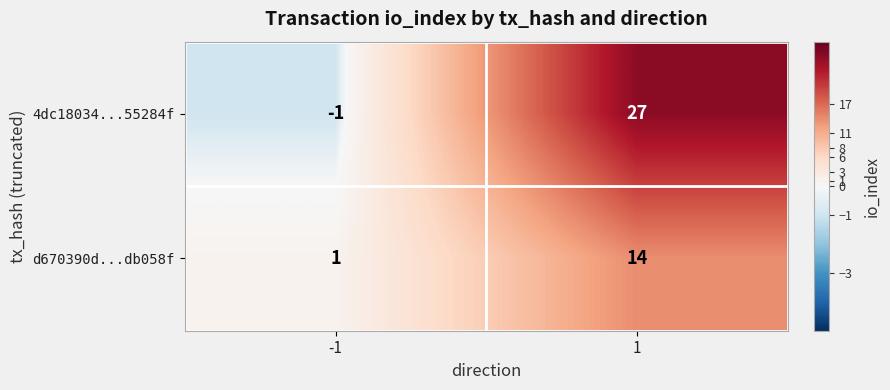

At which category is the sum across all series the highest?

1